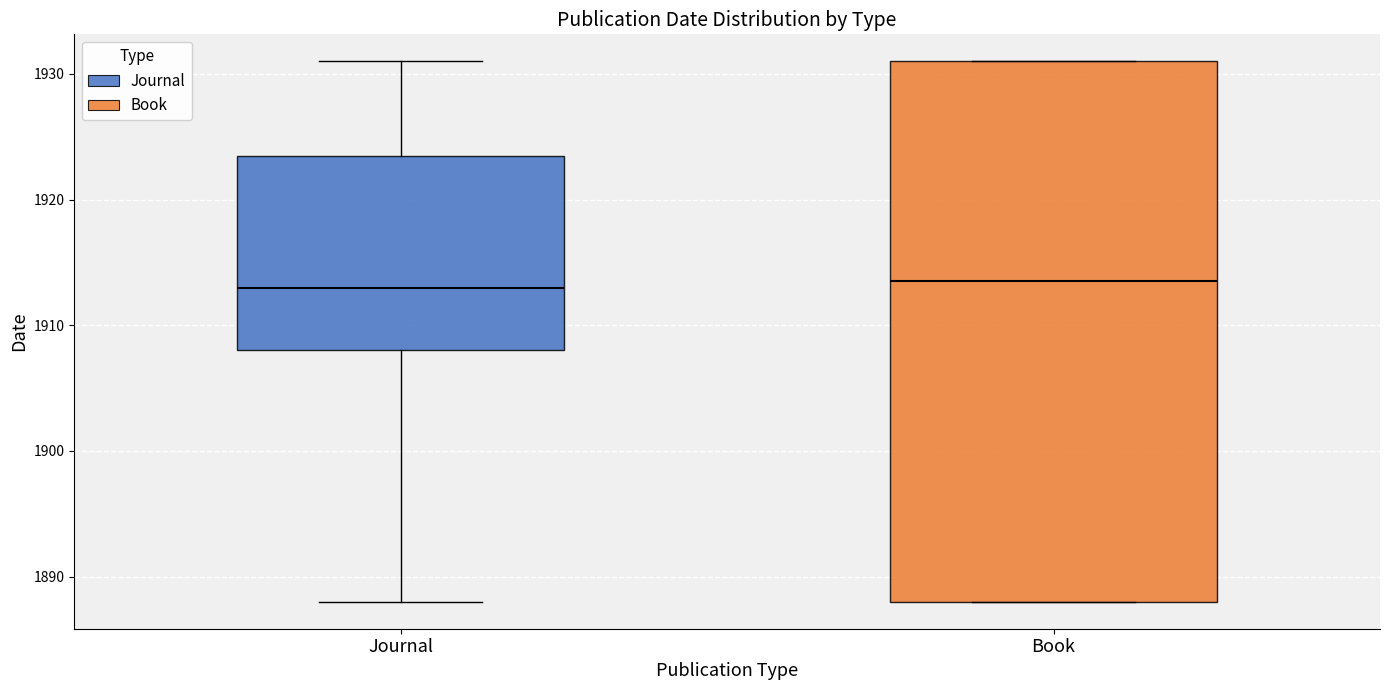

Reading left to right, read every box against the y-axis: the position of its median line, the range the box covers, and the ends of its whiskers. The values are not printed on the chart, so give them approximately, as read against the axis.

Journal: median 1913, box 1908 to 1924, whiskers 1888 to 1931
Book: median 1914, box 1888 to 1931, whiskers 1888 to 1931